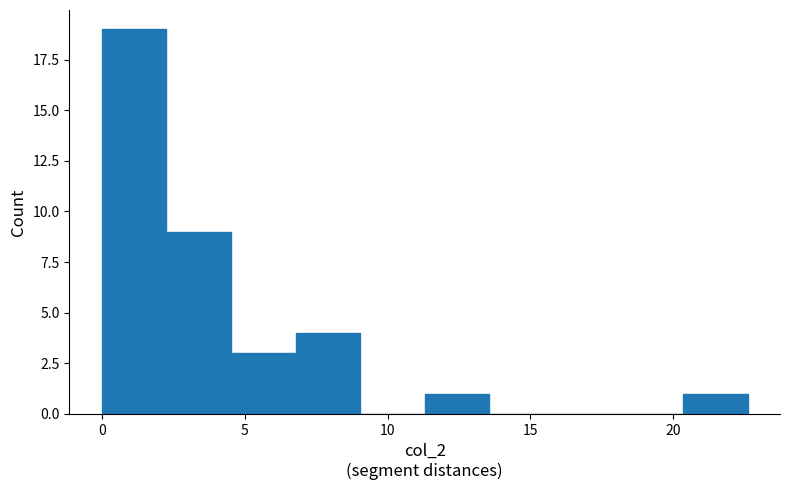

What is the height of the bar covering 11.5 to 13.5 on the x-axis? Neither the bar edges nor the heights are printed on the chart, so give them approximately, as read against the axes.

1